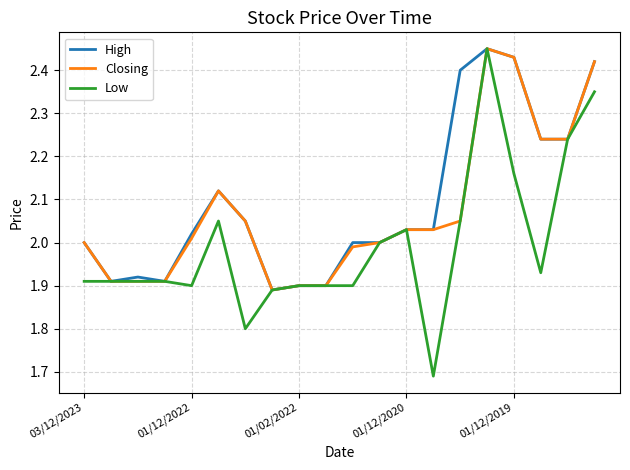

Which series has the largest range (max minus min)?

Low